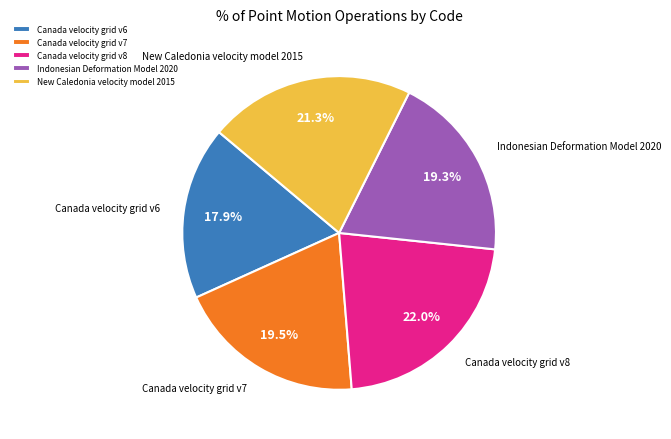

To the nearest percent, what percentage of the pie is New Caledonia velocity model 2015?

21%